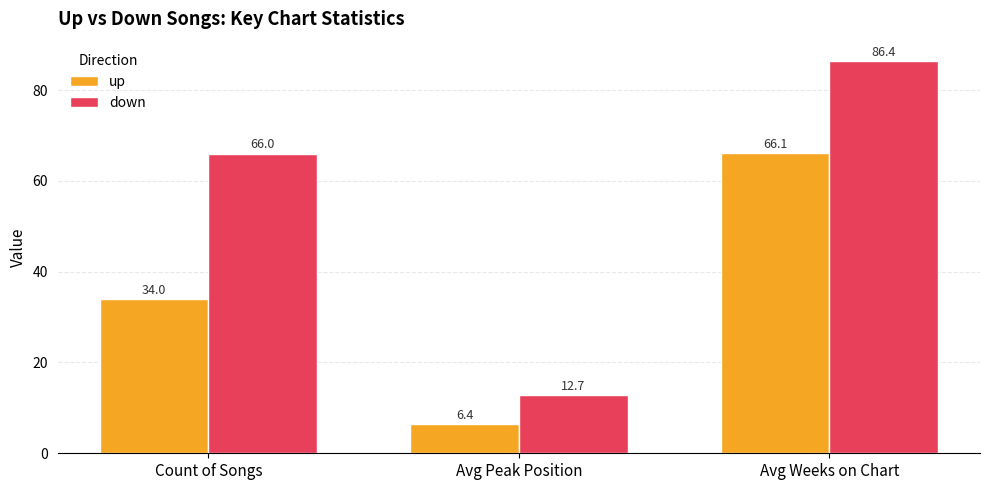

How many groups of bars are there?

3